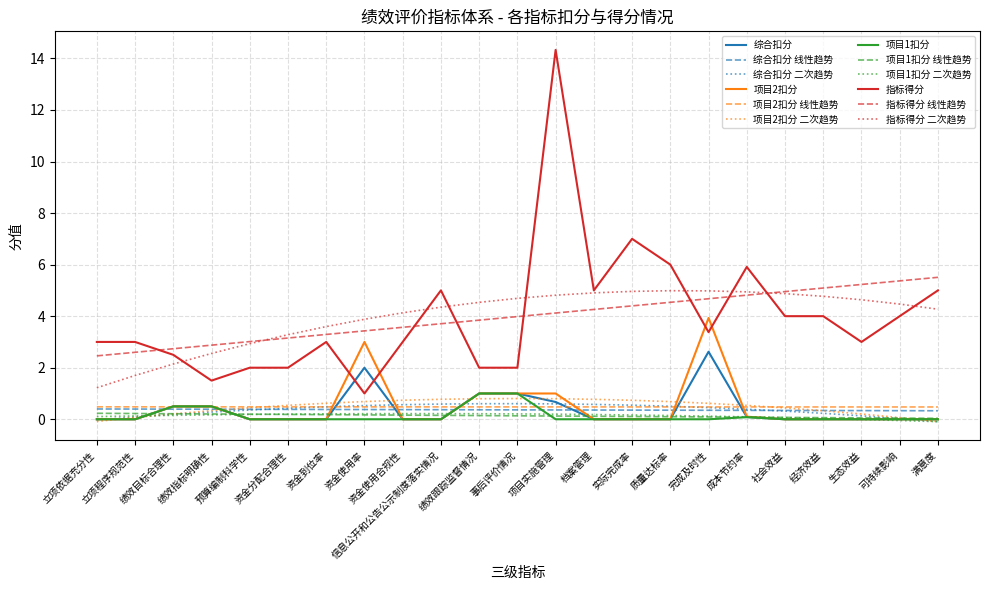

What is the greatest value displayed?

14.3